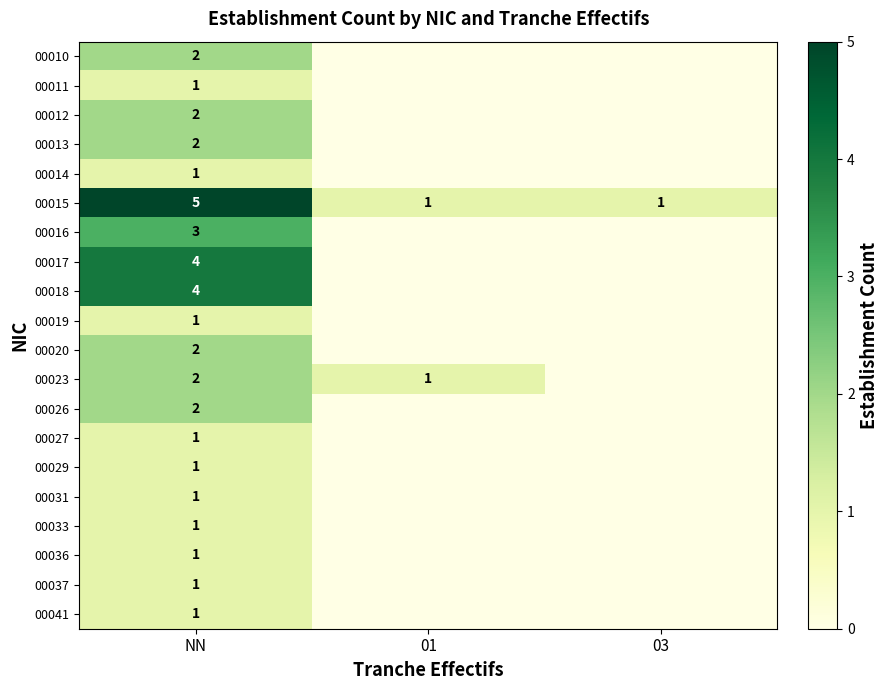

Is it true that 00015 equals 0 at 03?

False